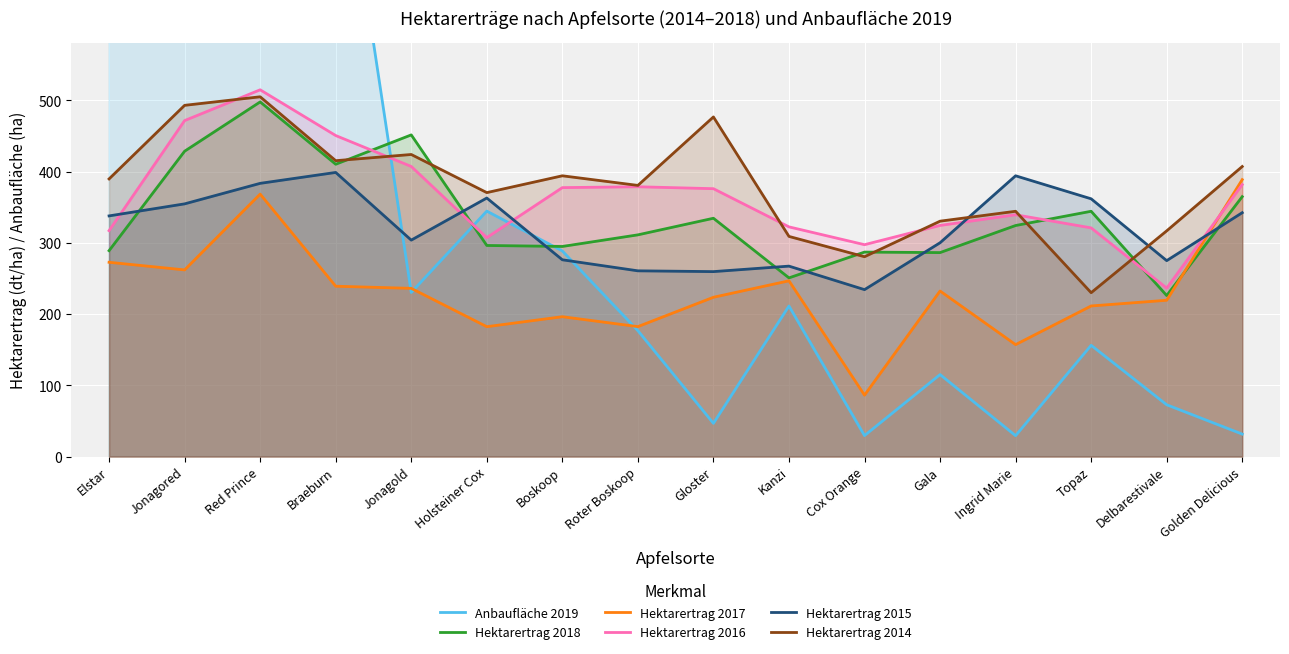

What is the average value of the Anbaufläche 2019 series?

446.8